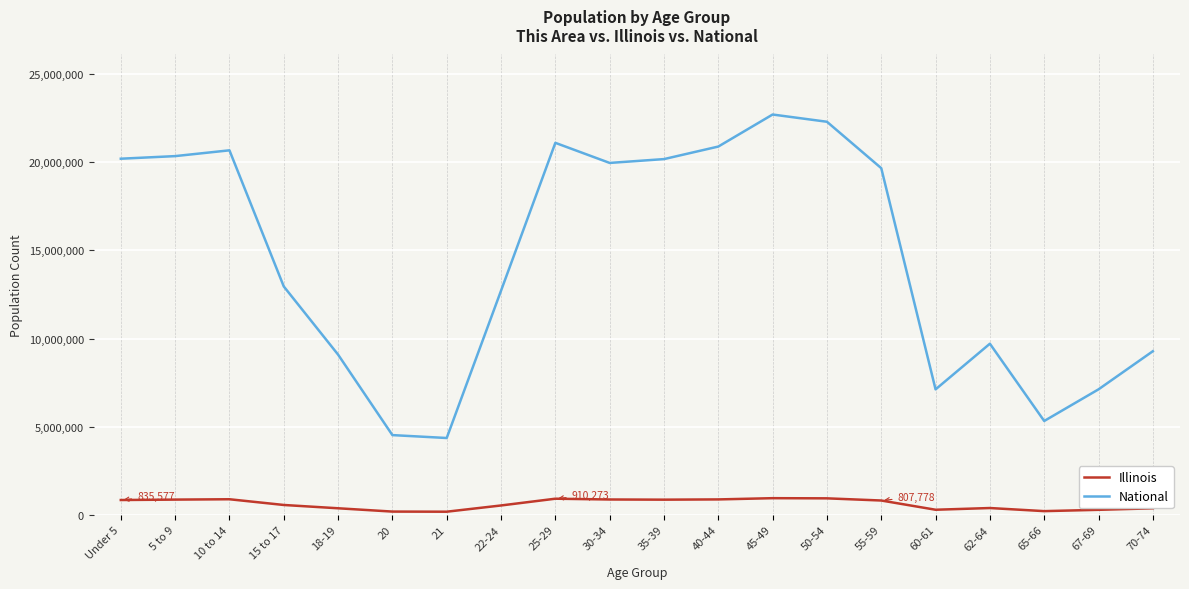

The value of National at 15 to 17 is 3461416. True or false?

False